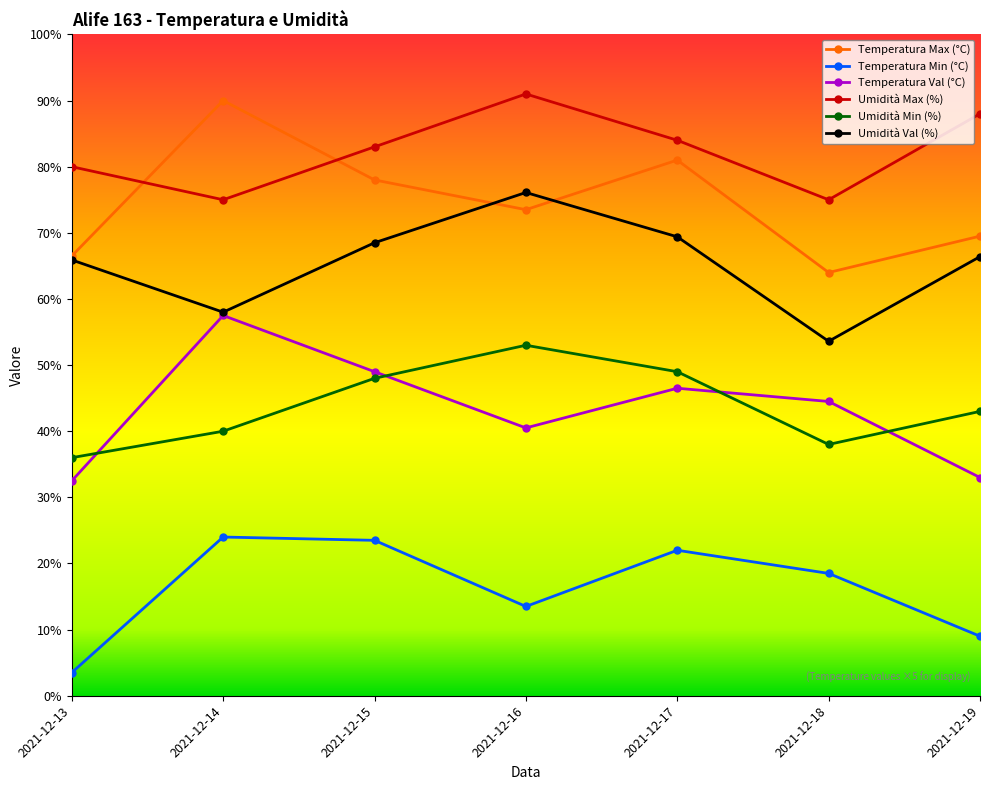

At which category does the chart reach its minimum across all series?

2021-12-13